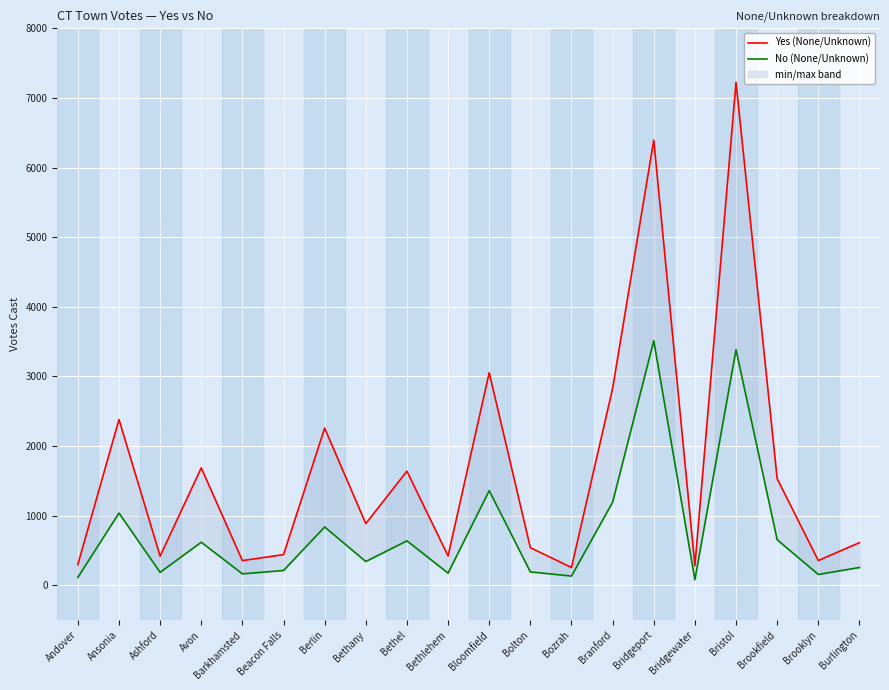

Which has a higher value, Beacon Falls or Branford?

Branford